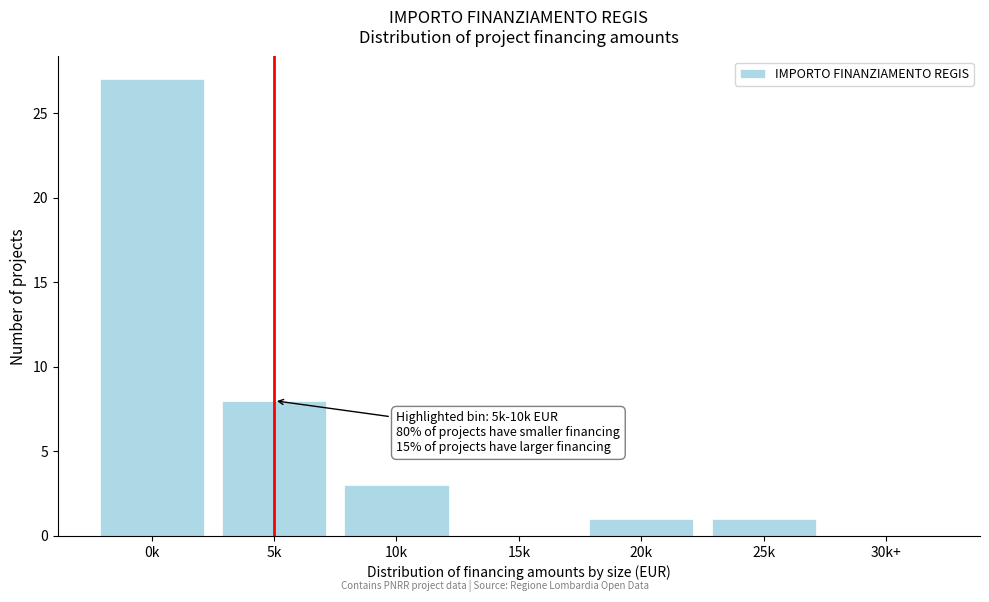

Reading right to left, transcribe all the data shown in this chart.

30k+=0	25k=1	20k=1	15k=0	10k=3	5k=8	0k=27